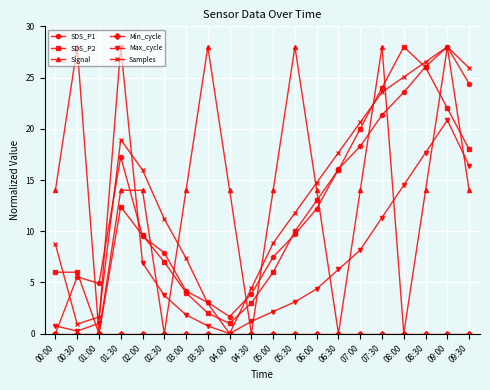

What is the difference between the second highest and minimum values in the Signal series?

28.0